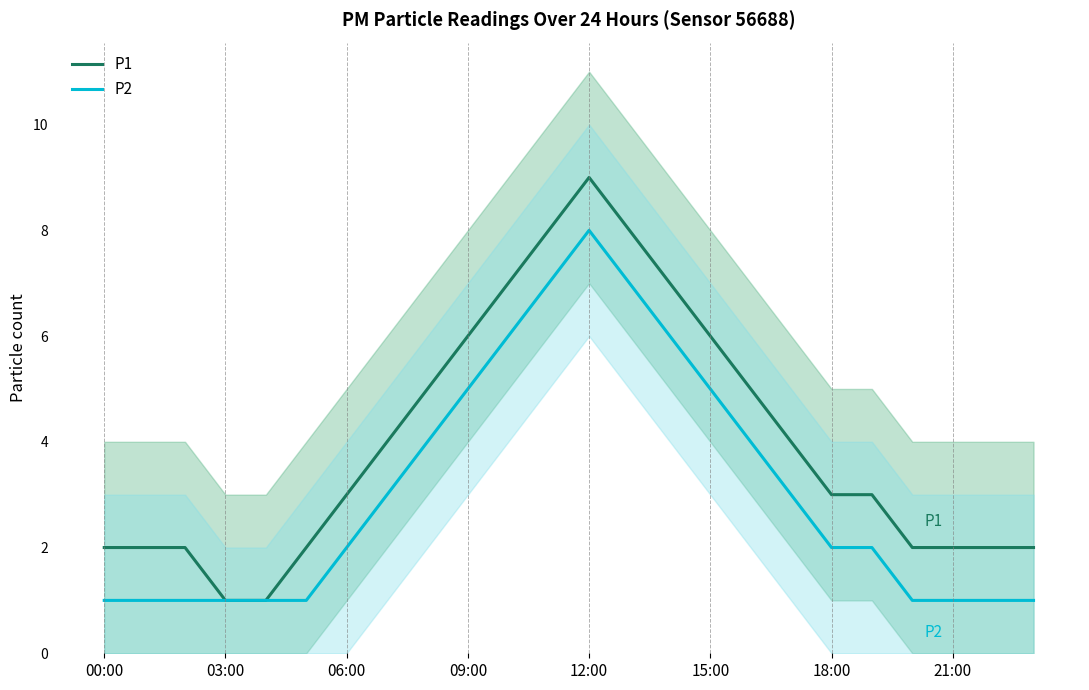

True or false: P1 has more than 1 interior local peaks.

False